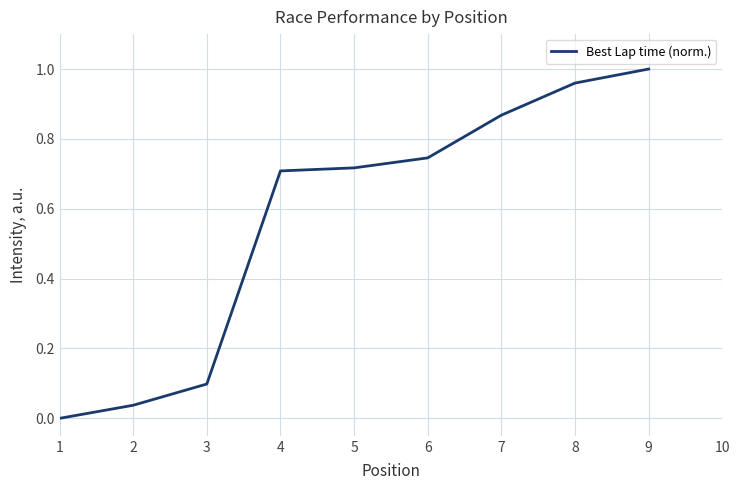

Is this an area chart (filled region under the line)?

No